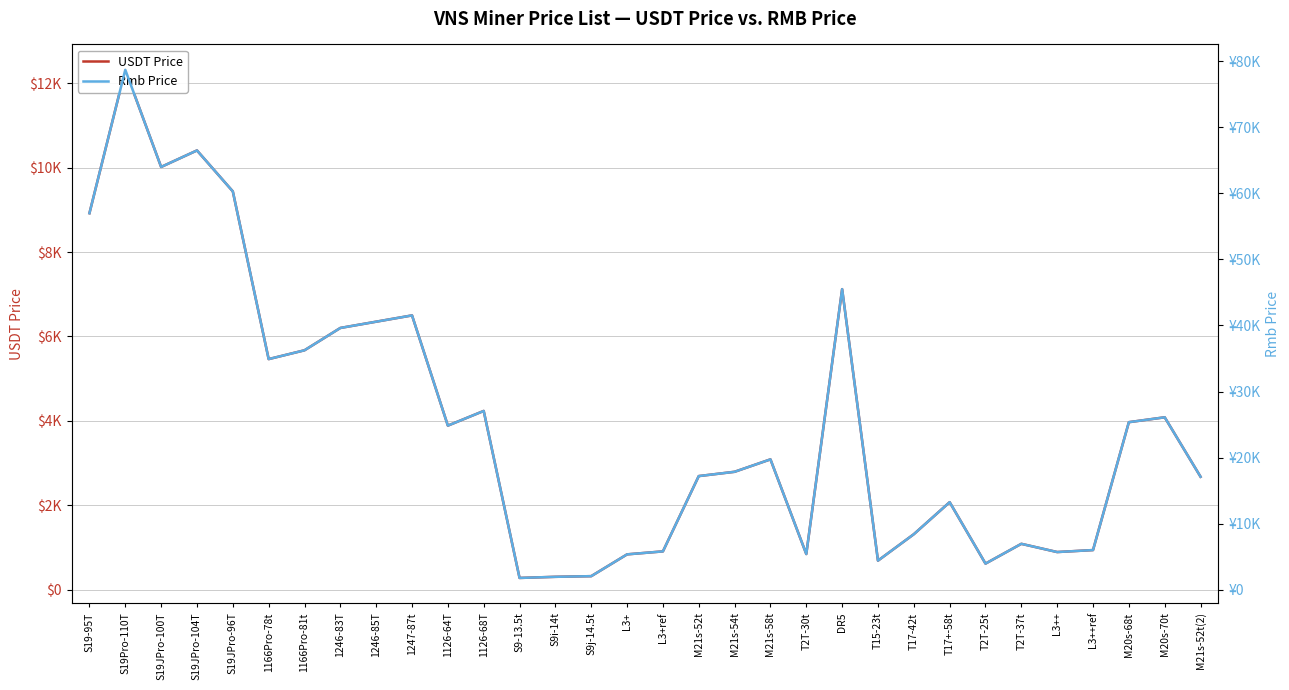

What are all the series names shown in the legend?

USDT Price, Rmb Price